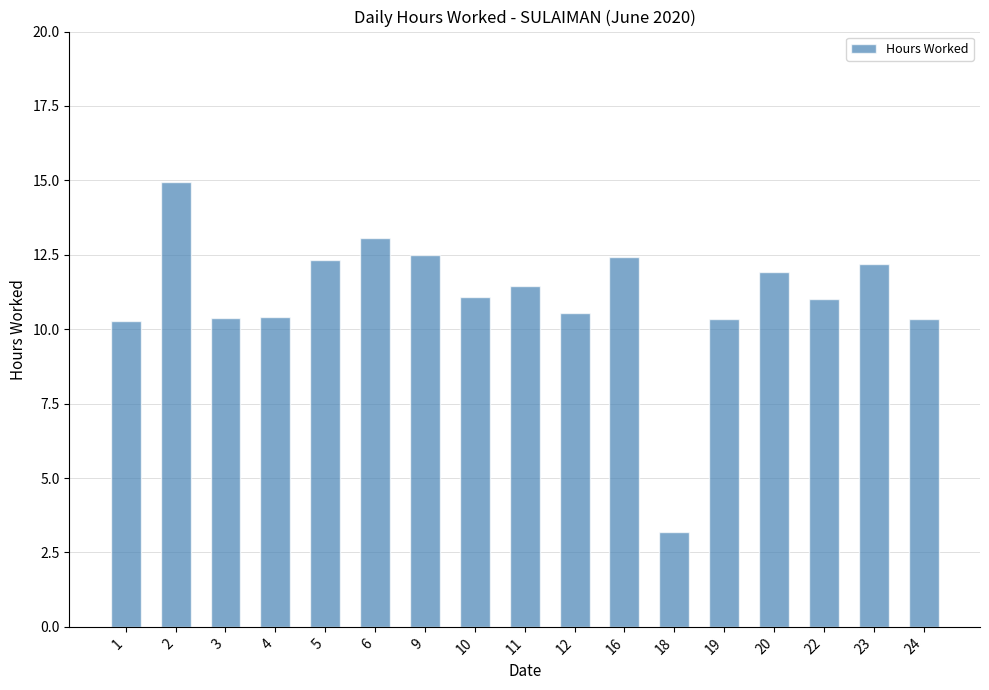

Approximately how many times larger is the value at 20 compared to 5?

1.0